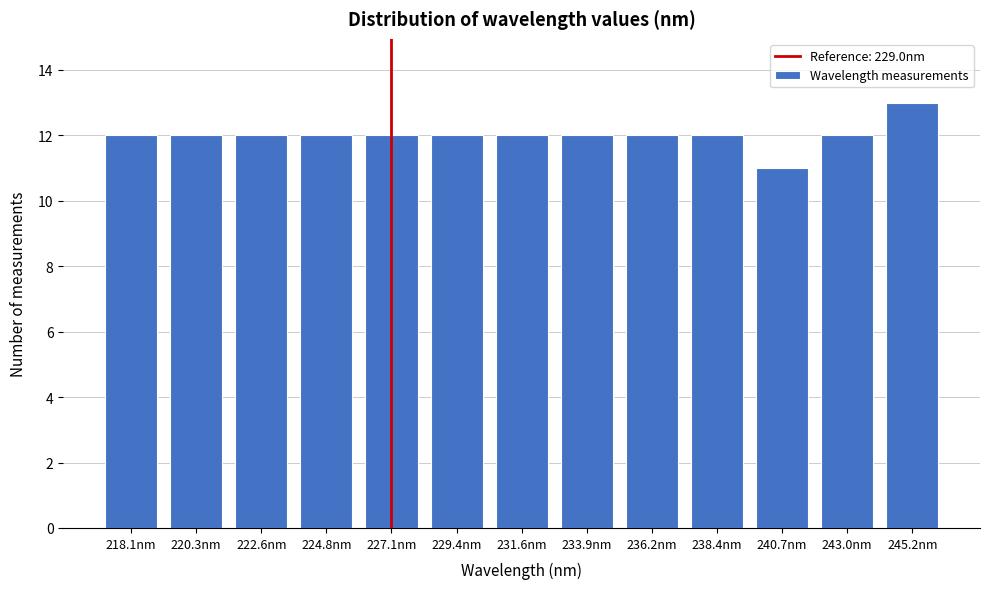

Reading left to right, list all the values displayed in this chart.

12	12	12	12	12	12	12	12	12	12	11	12	13